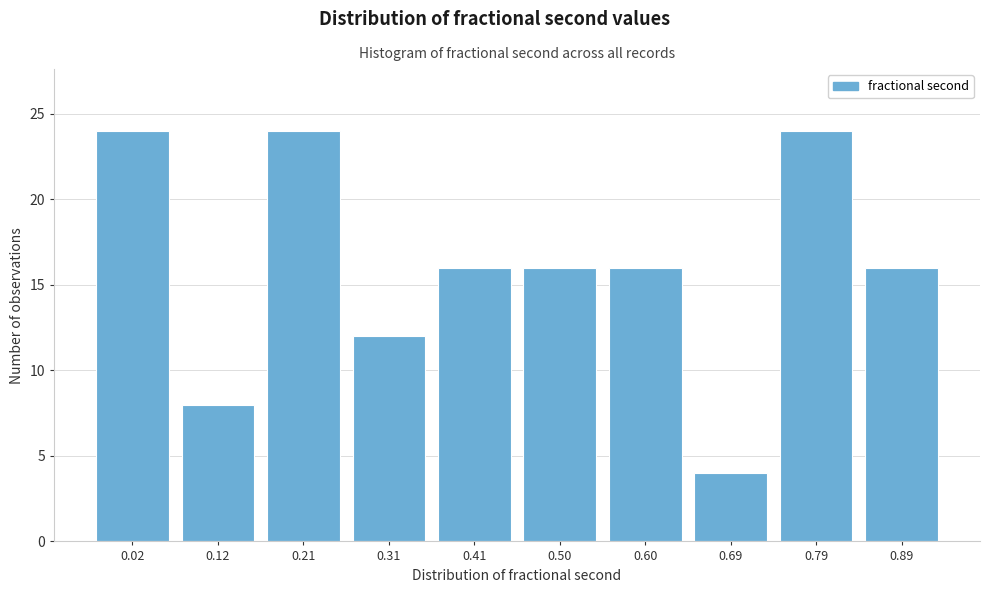

Reading left to right, what are all the values shown in this chart?

24	8	24	12	16	16	16	4	24	16